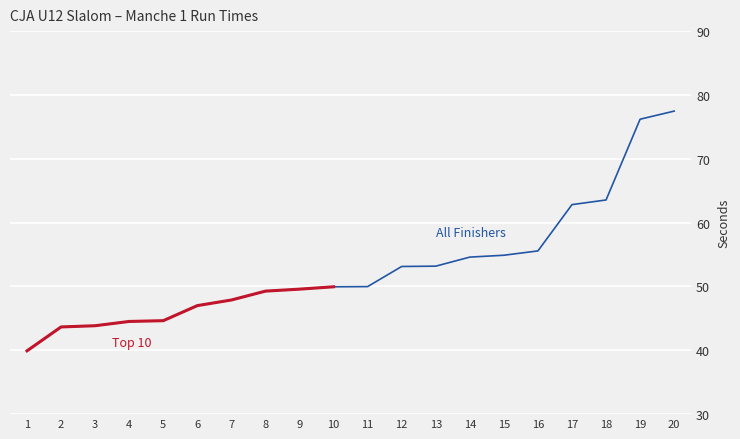

What is the sum of all values?

460.3